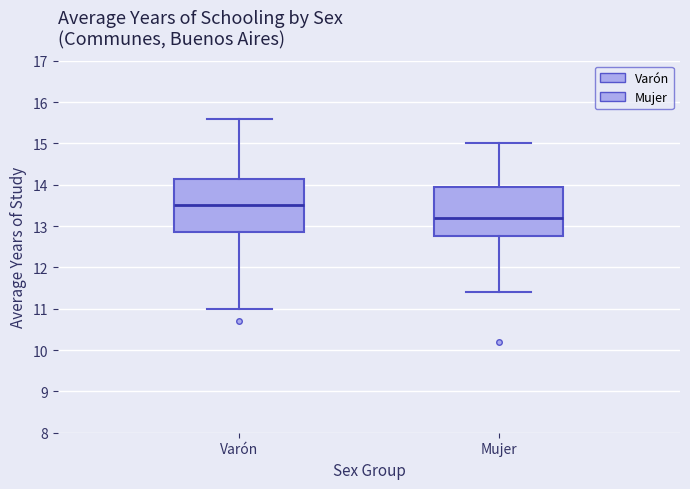

Which box has the highest median line?

Varón